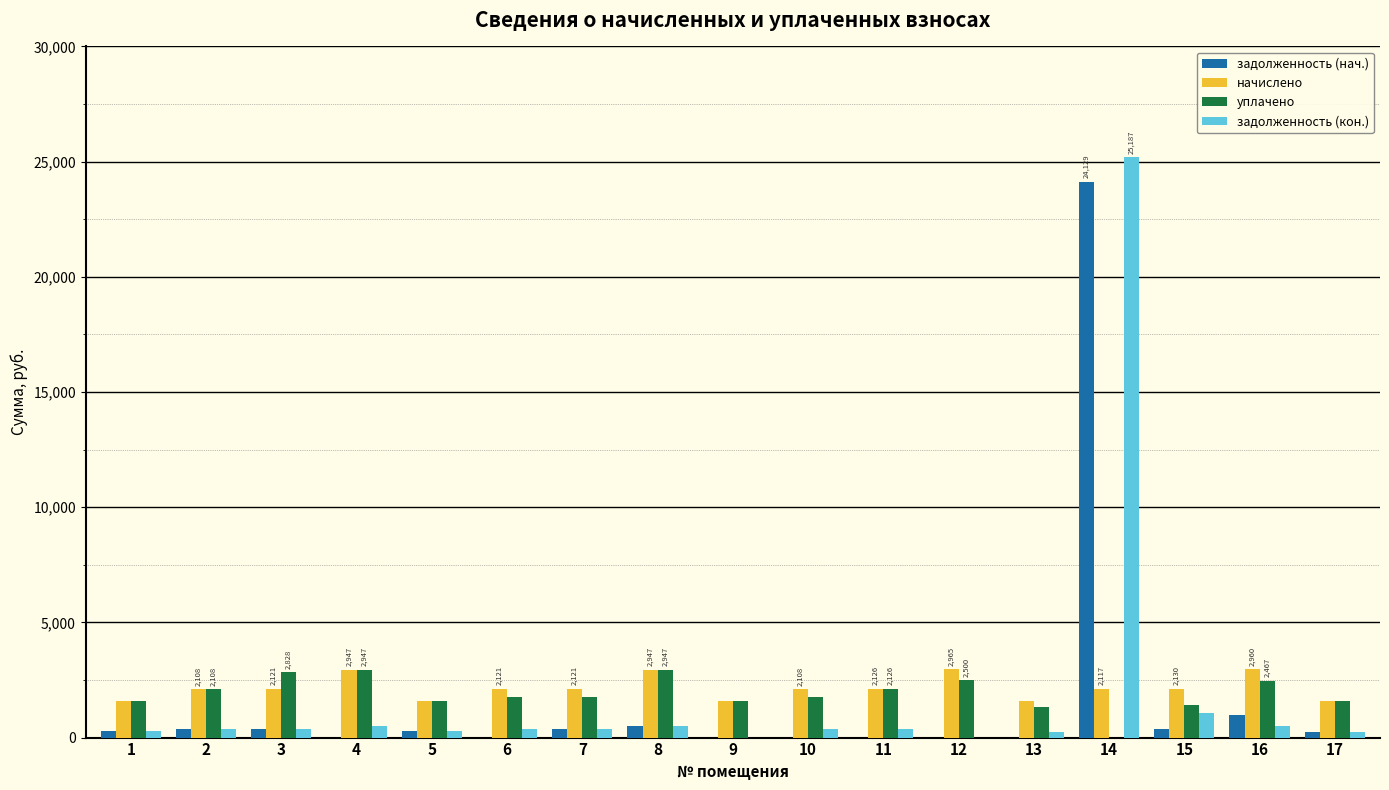

What is the sum of all задолженность (кон.) values?

30905.7